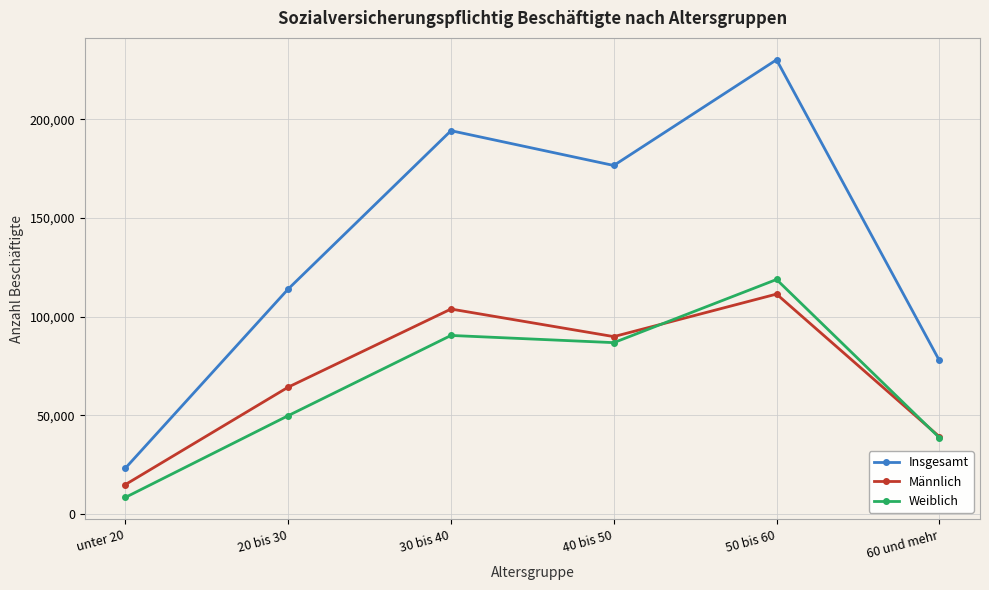

How many data points in Insgesamt are less than 176588?

3